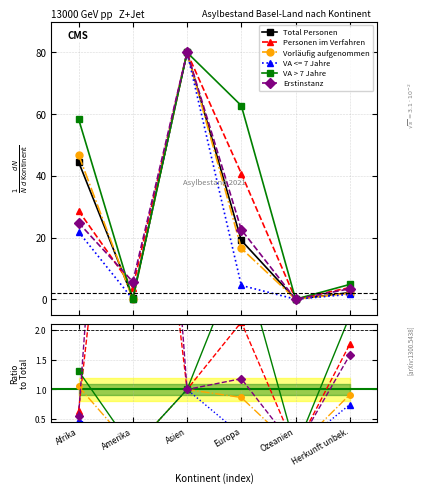

What position from the left is Ozeanien?

5